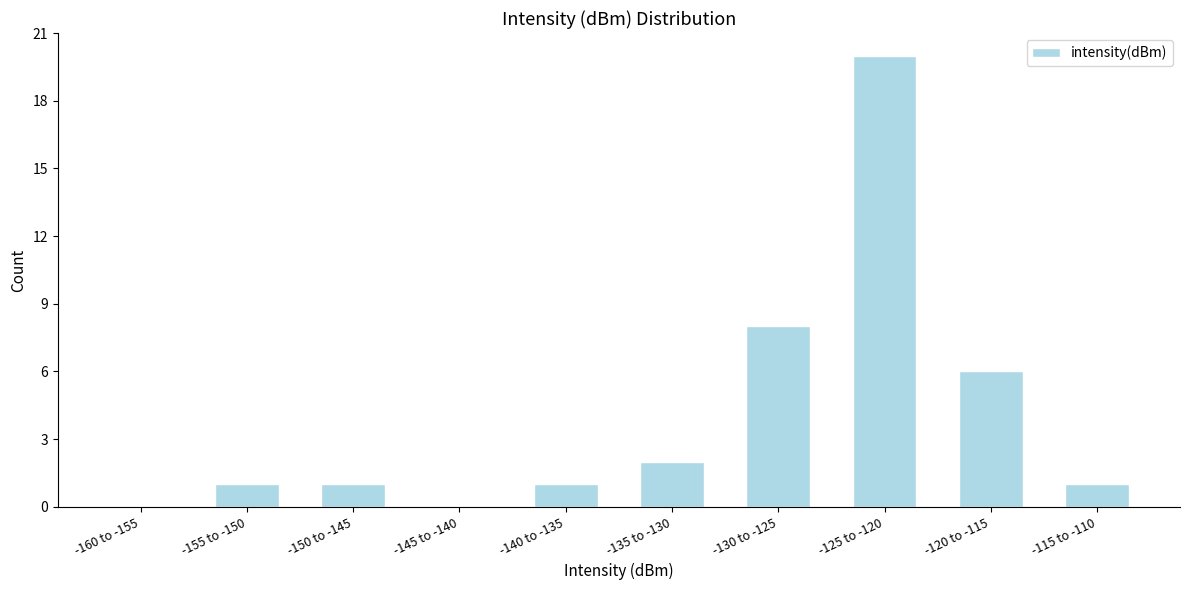

Reading right to left, extract all data points from this chart.

-115 to -110=1	-120 to -115=6	-125 to -120=20	-130 to -125=8	-135 to -130=2	-140 to -135=1	-145 to -140=0	-150 to -145=1	-155 to -150=1	-160 to -155=0